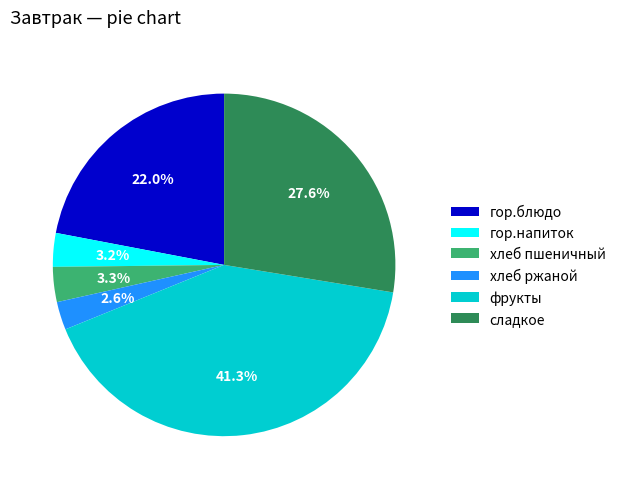

What percentage do гор.блюдо and фрукты together represent?

63.3%